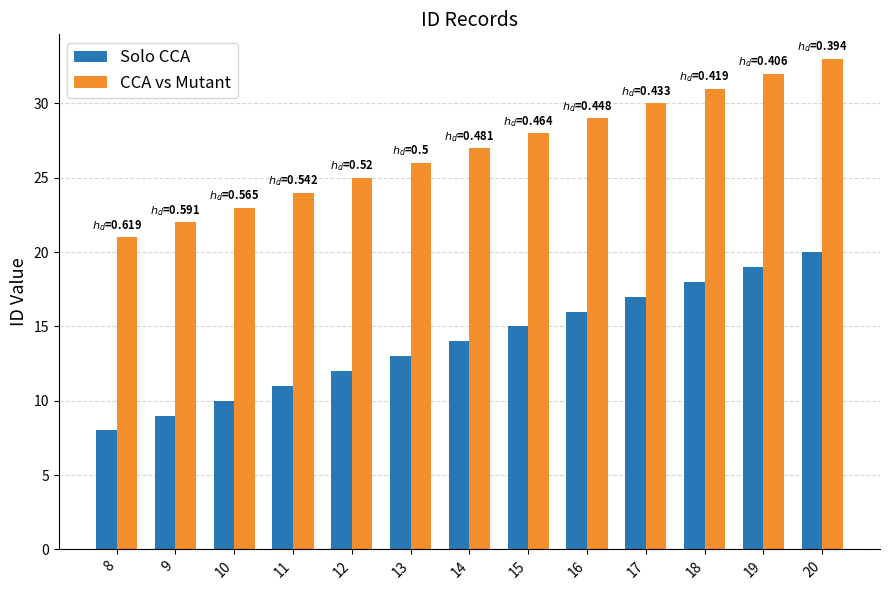

At which category is the sum across all series the highest?

20